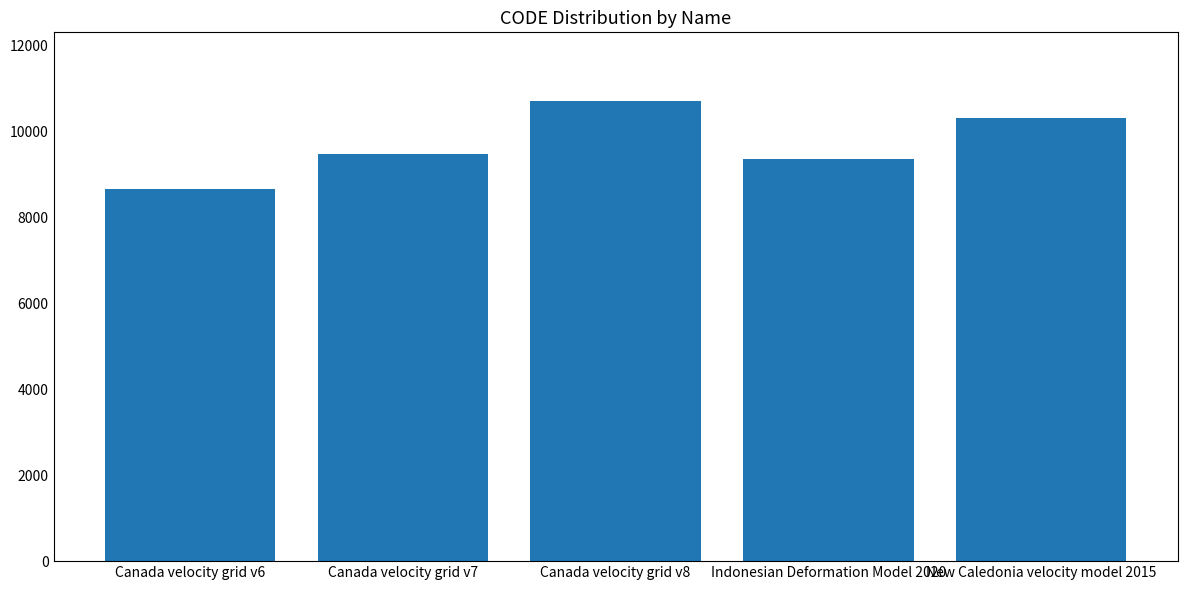

What is the label of the 4th bar from the left?

Indonesian Deformation Model 2020